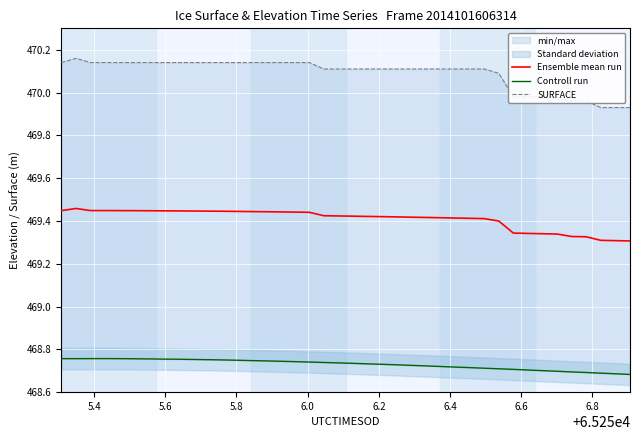

True or false: Controll run and SURFACE cross at least once.

False